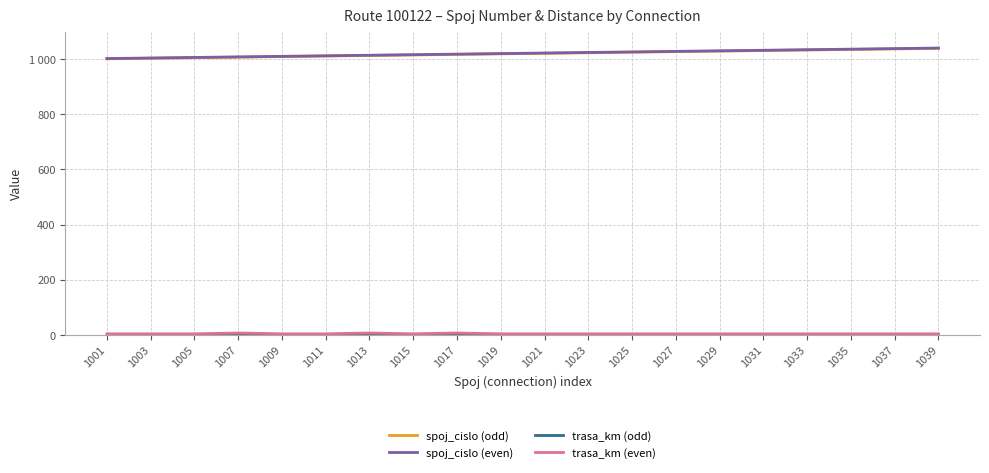

Which series has the largest total across all categories?

spoj_cislo (even)